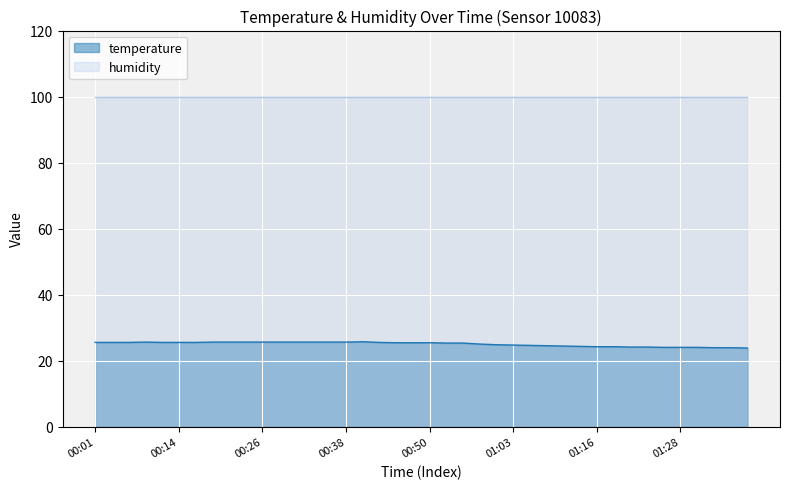

How many lines are shown in the chart?

2